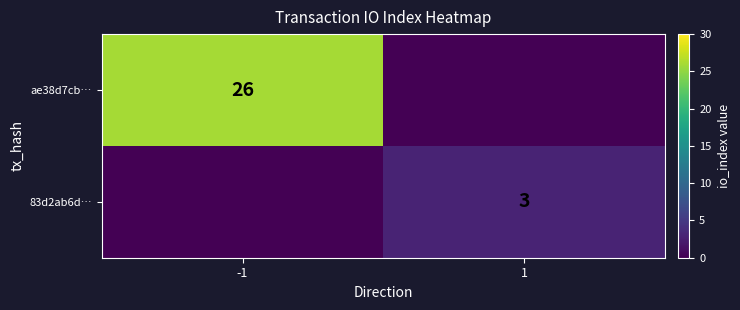

How many data points does each series have?

2